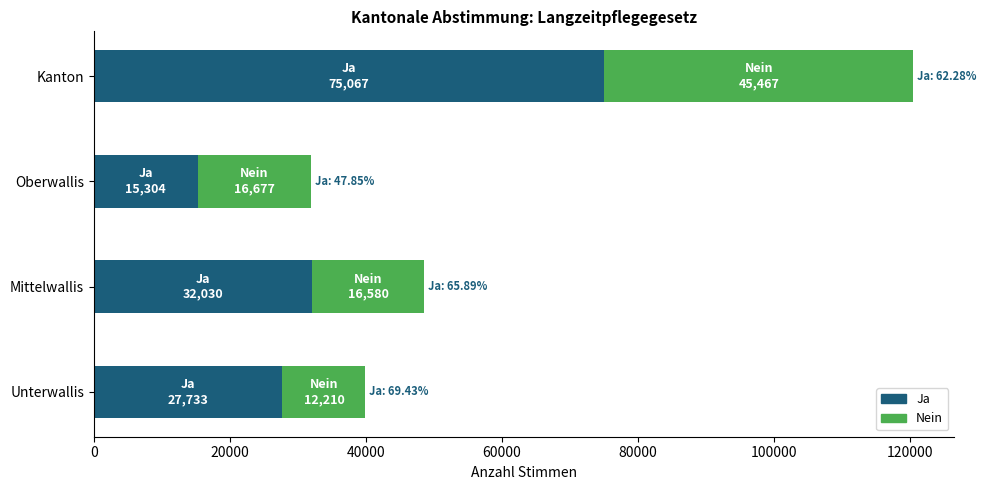

At which label is Ja closest to 45185?

Mittelwallis